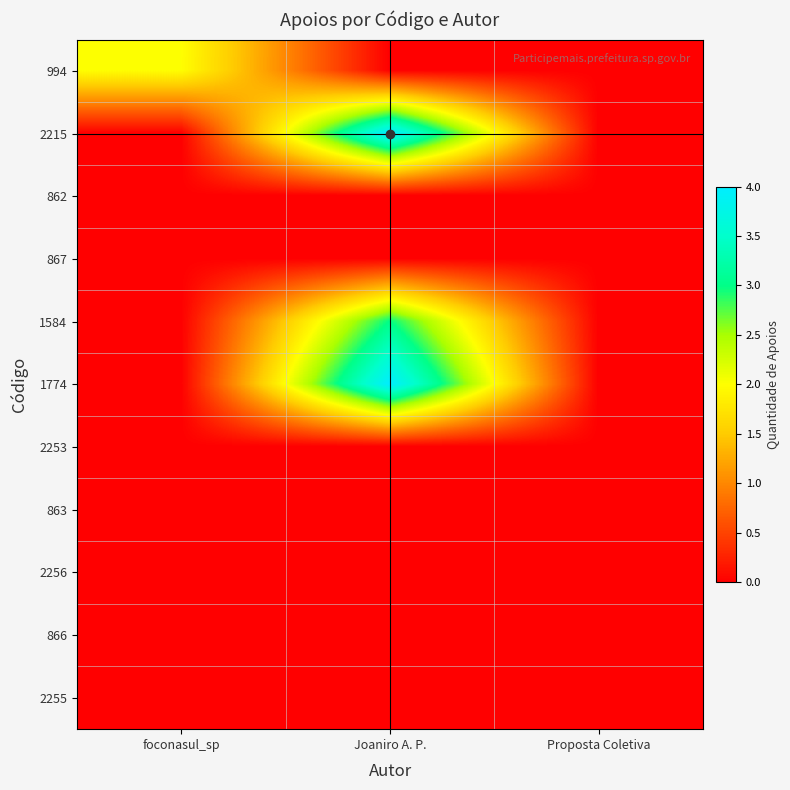

Which has a higher value, Joaniro A. P. or Proposta Coletiva?

Joaniro A. P.